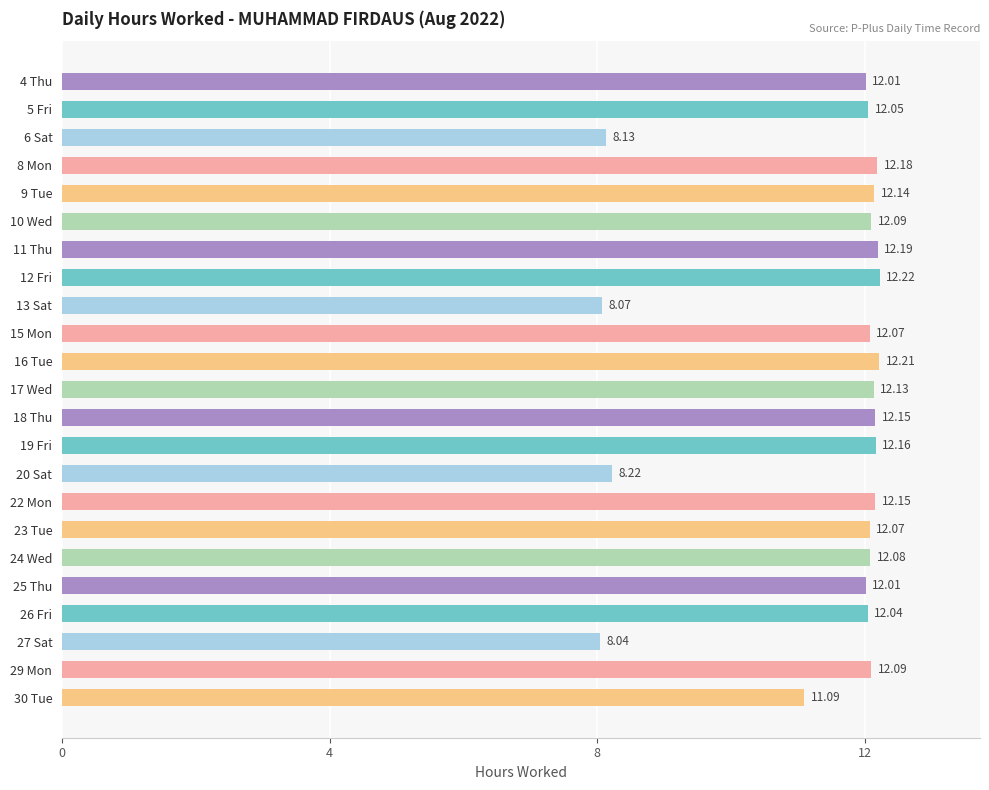

At which label is the value closest to 10?

30 Tue